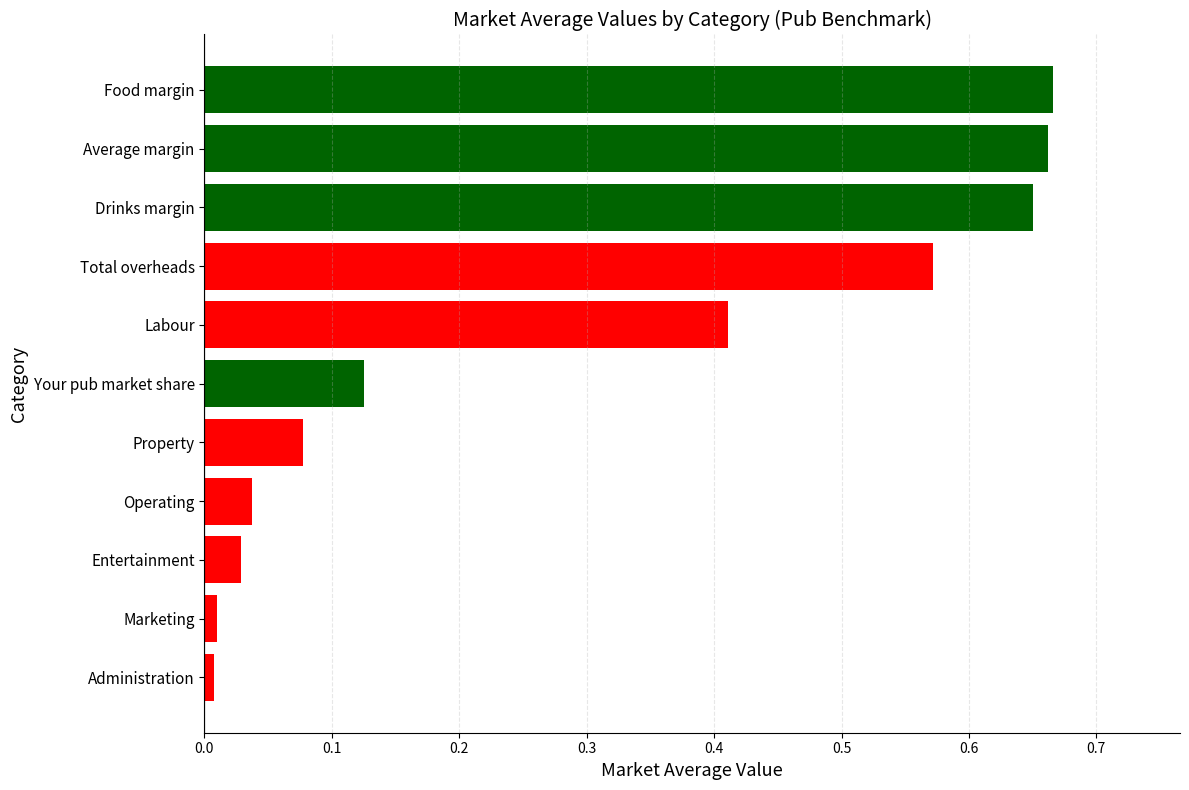

How many distinct data groups are displayed?

1